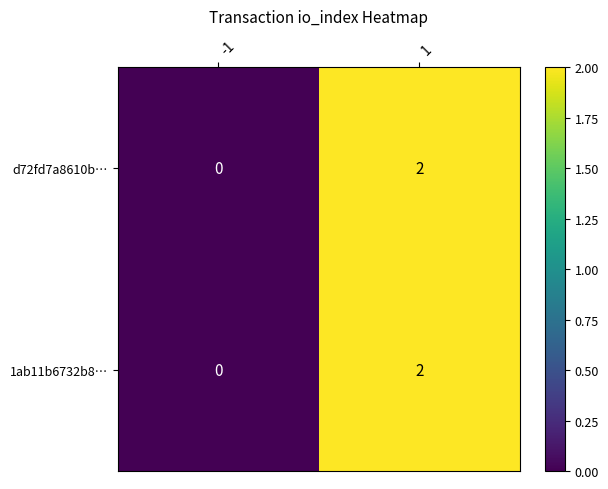

Is it true that d72fd7a8610b… equals -1 at -1?

False